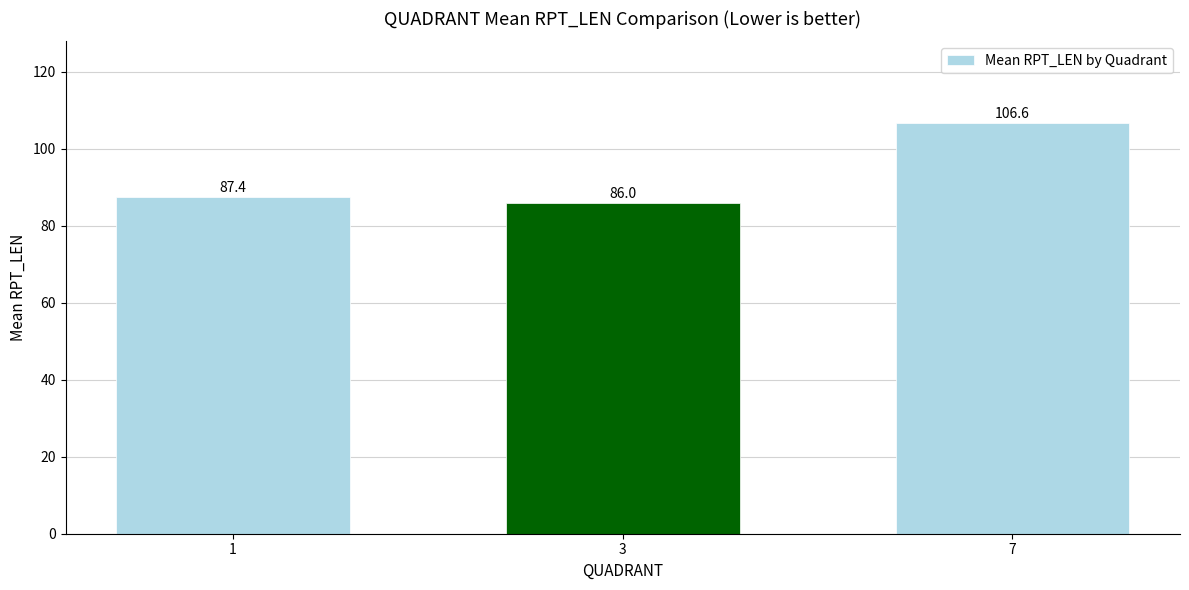

What is the value of the 3rd bar from the left?

106.6